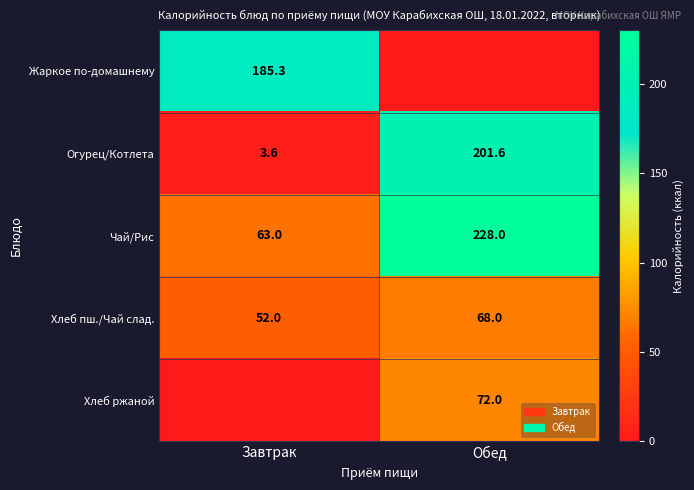

True or false: Хлеб пш./Чай слад. has a value of 21.0 at Завтрак.

False